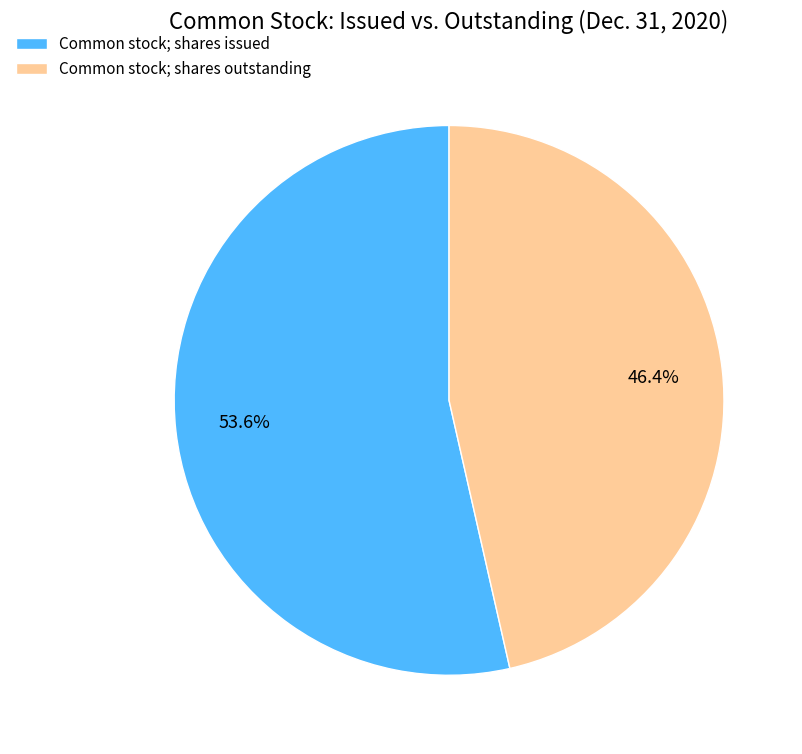

What is the smallest slice in the pie chart?

Common stock; shares outstanding